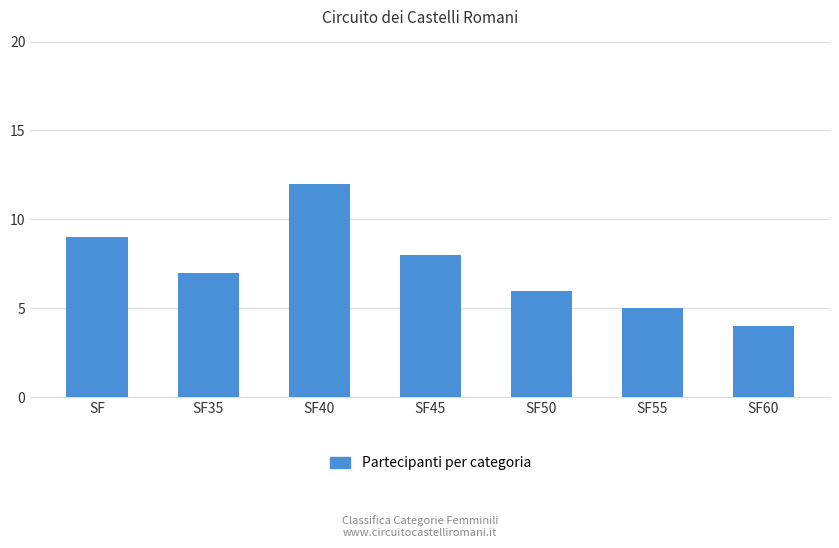

Reading left to right, list all the values displayed in this chart.

SF=9	SF35=7	SF40=12	SF45=8	SF50=6	SF55=5	SF60=4